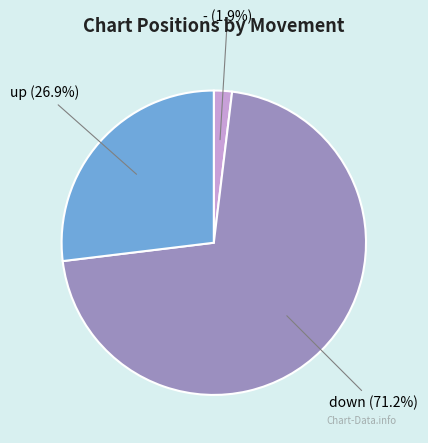

How many segments does this pie chart have?

3